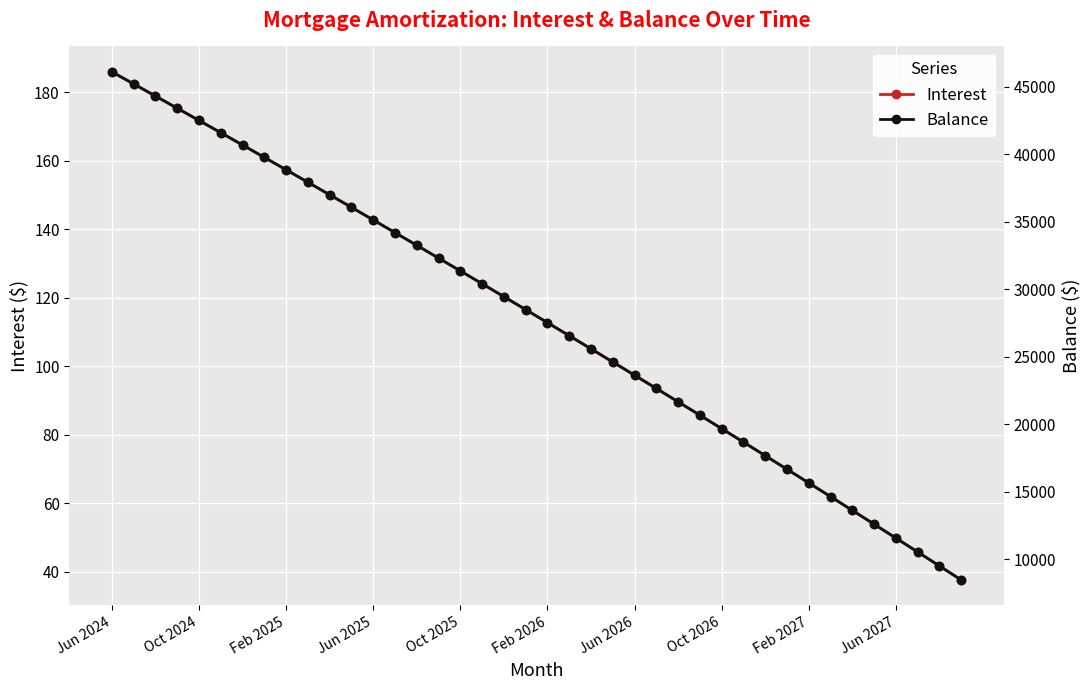

True or false: Interest has more than 2 points higher than both neighbors.

False